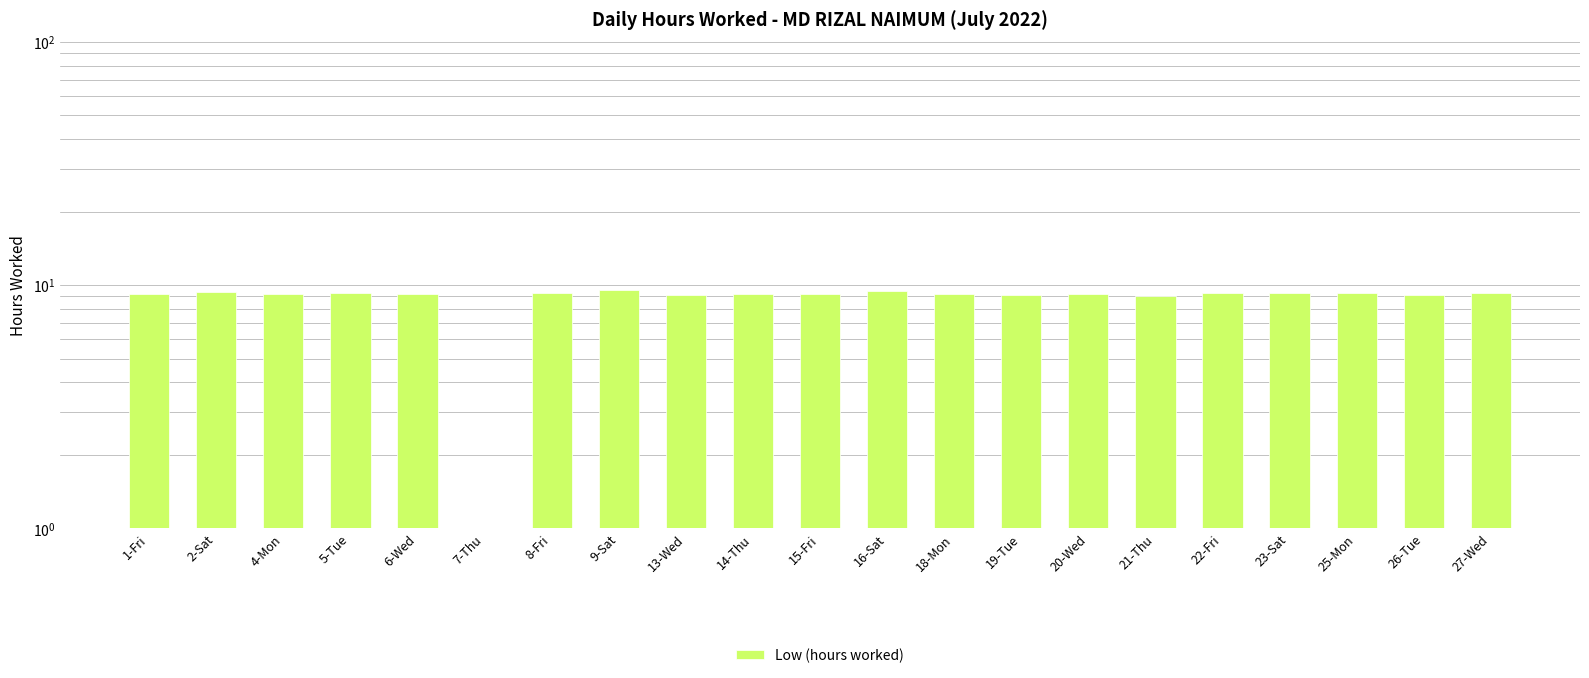

Is it true that the value at 7-Thu is -3.2?

False